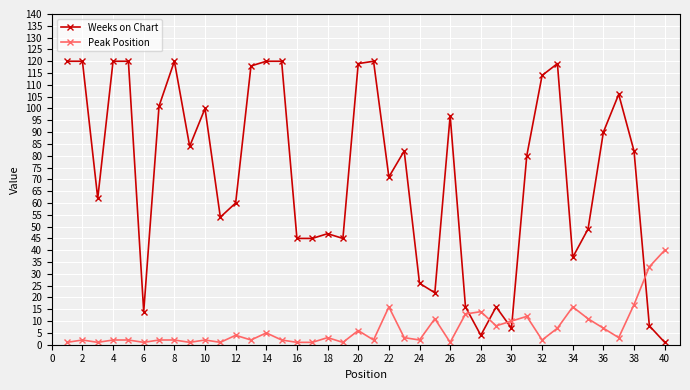

How many data points in Peak Position are less than 3?

20